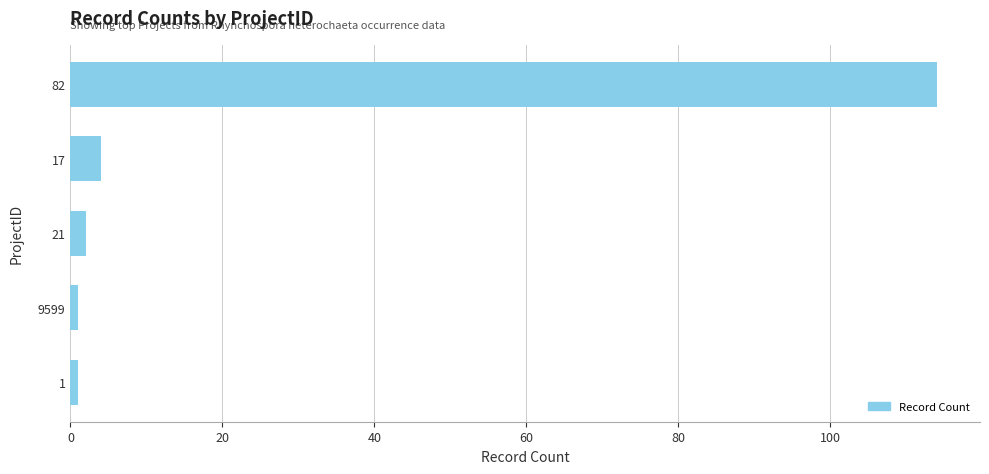

Which category has the highest value across all series?

82